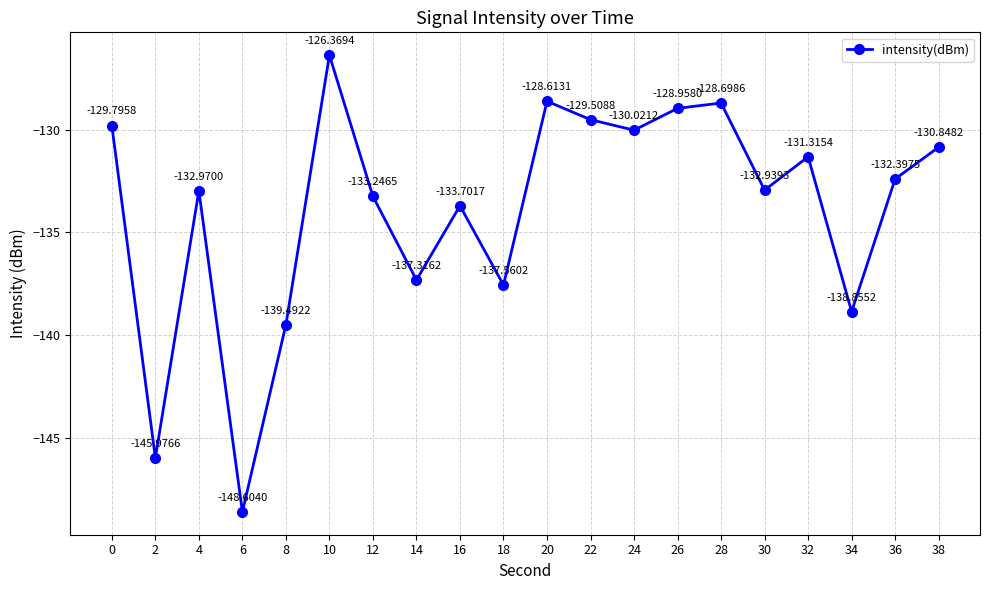

Where is the first local minimum?

2